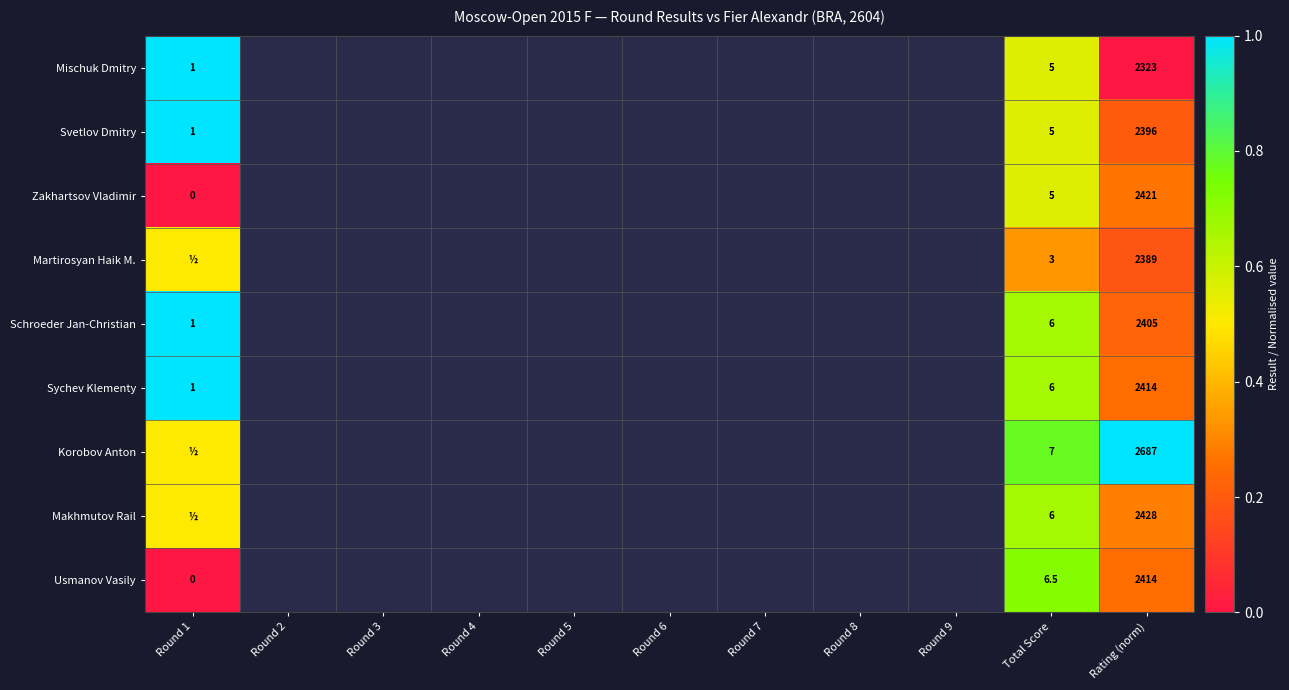

Which category has the lowest value across all series?

Rating (norm)